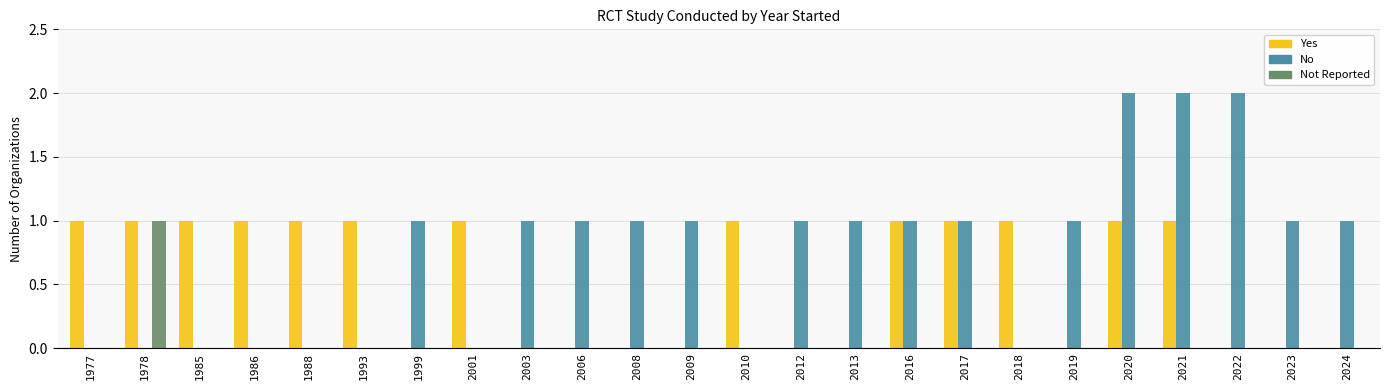

Are the bars grouped side by side (vs. stacked)?

Yes